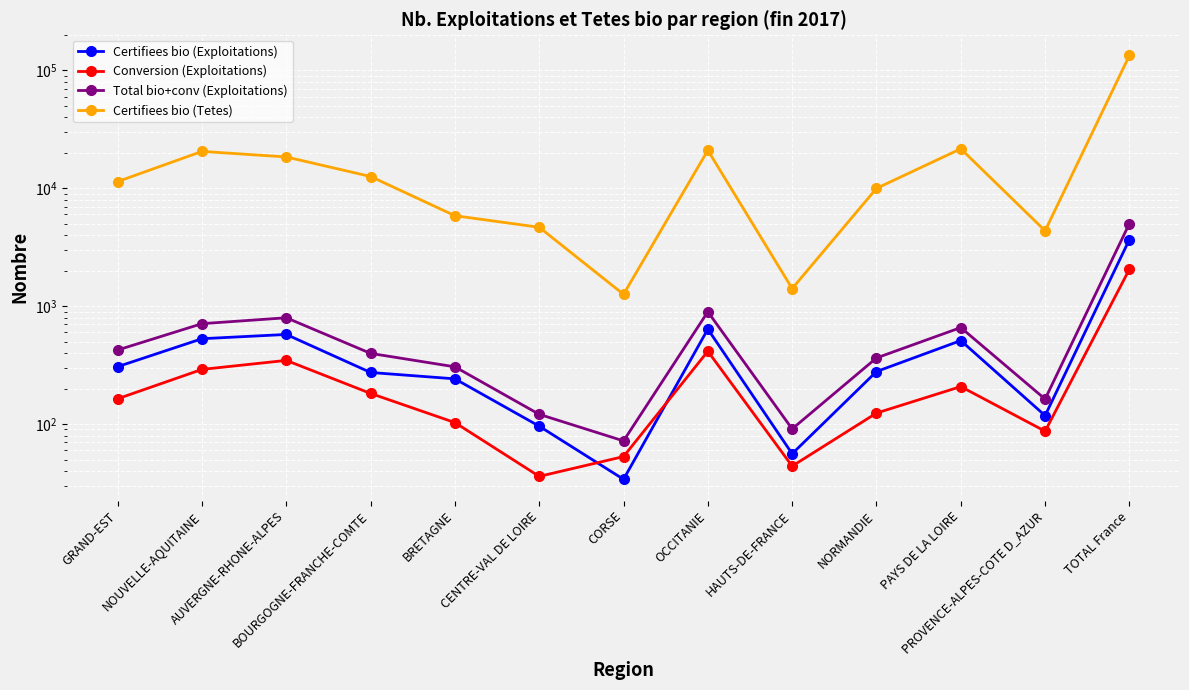

What is the value of the Total bio+conv (Exploitations) point at the 7th from the left?

72